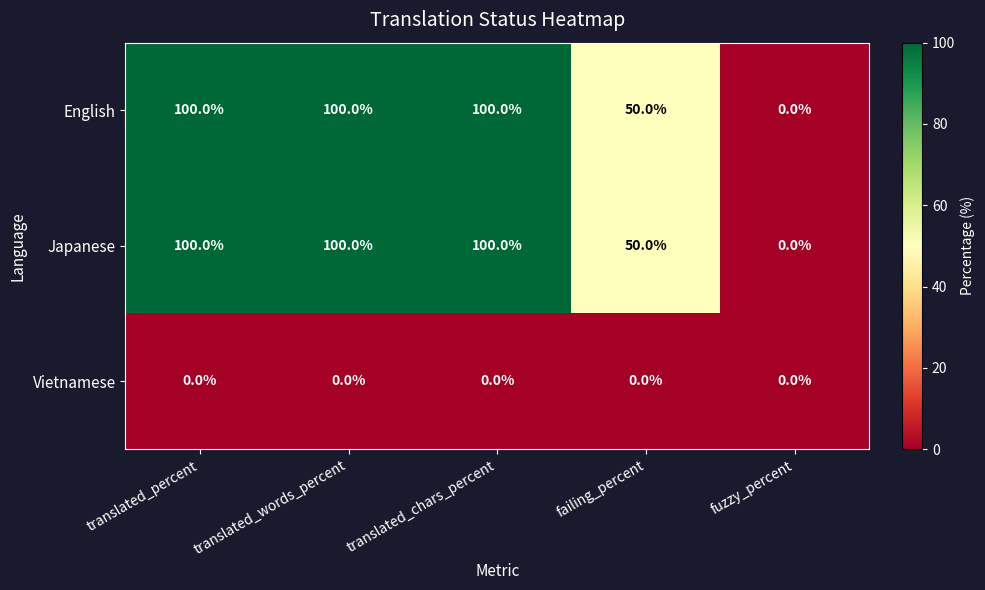

What is the difference between the highest and lowest values at translated_percent?

100